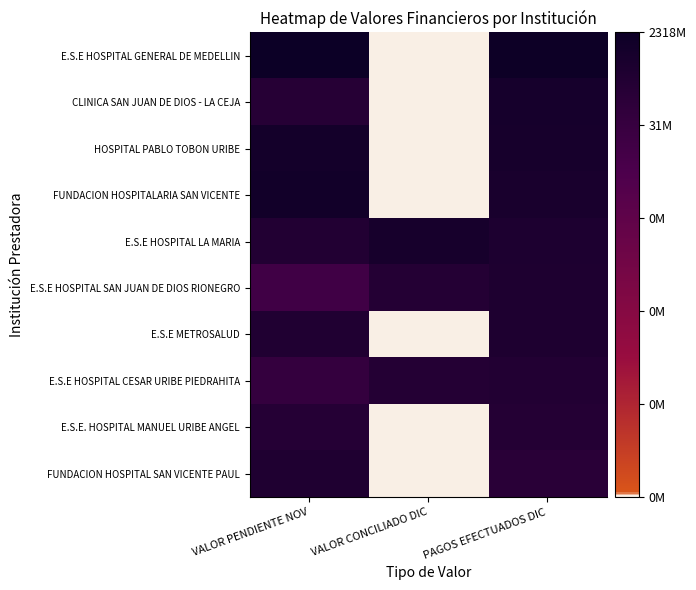

At VALOR CONCILIADO DIC, list the series in order from smallest to largest.

E.S.E HOSPITAL GENERAL DE MEDELLIN, CLINICA SAN JUAN DE DIOS - LA CEJA, HOSPITAL PABLO TOBON URIBE, FUNDACION HOSPITALARIA SAN VICENTE, E.S.E METROSALUD, E.S.E. HOSPITAL MANUEL URIBE ANGEL, FUNDACION HOSPITAL SAN VICENTE PAUL, E.S.E HOSPITAL CESAR URIBE PIEDRAHITA, E.S.E HOSPITAL SAN JUAN DE DIOS RIONEGRO, E.S.E HOSPITAL LA MARIA